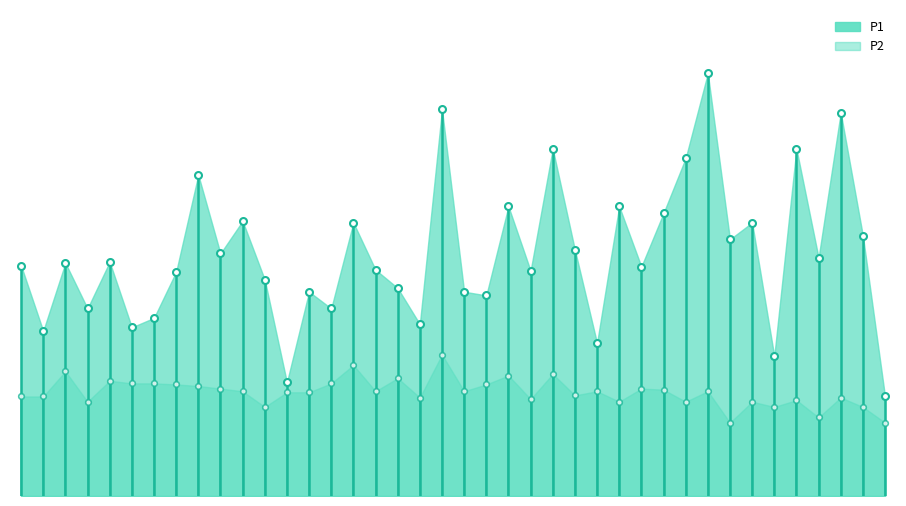

Rank the series at 01:35 from lowest to highest value.

P2, P1